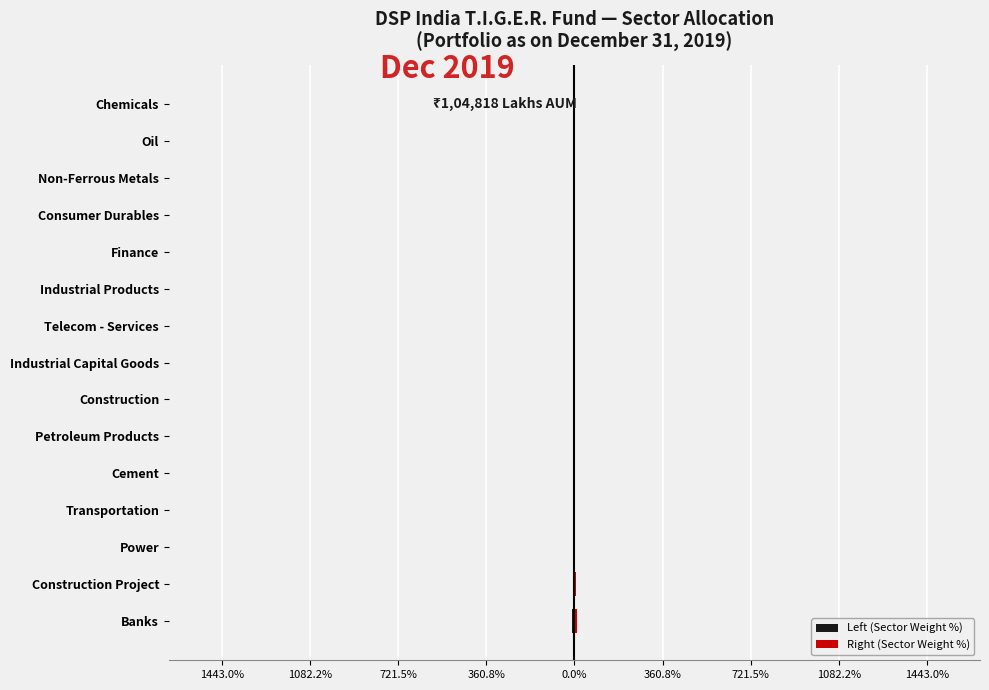

Is the value of Right (Sector Weight %) at 9 greater than the value of Left (Sector Weight %) at 1443.0%?

Yes